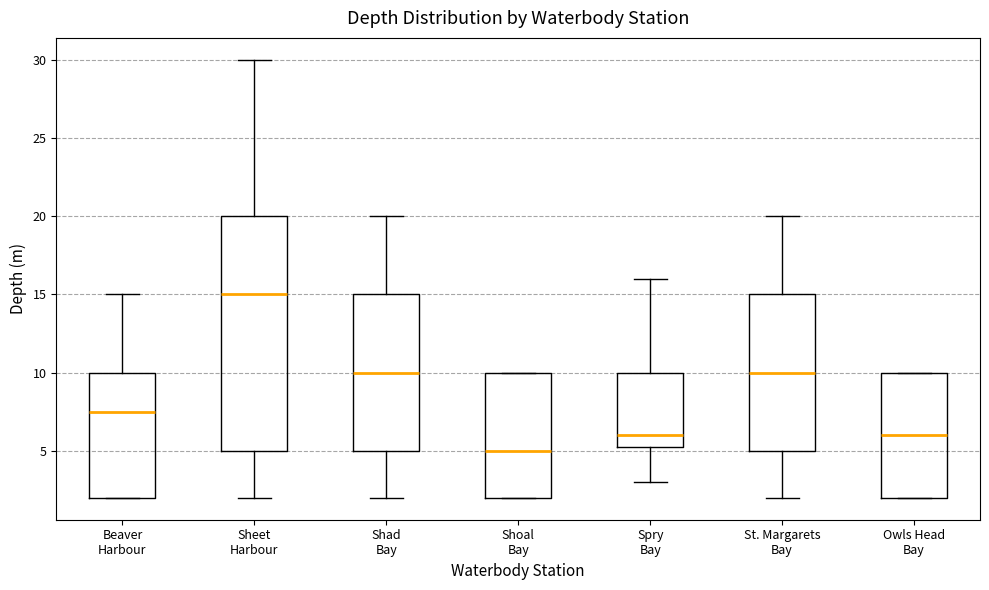

Reading left to right, read every box against the y-axis: the position of its median line, the range the box covers, and the ends of its whiskers. The values are not printed on the chart, so give them approximately, as read against the axis.

Beaver Harbour: median 7.5, box 2.0 to 10.0, whiskers 2.0 to 15.0
Sheet Harbour: median 15.0, box 5.0 to 20.0, whiskers 2.0 to 30.0
Shad Bay: median 10.0, box 5.0 to 15.0, whiskers 2.0 to 20.0
Shoal Bay: median 5.0, box 2.0 to 10.0, whiskers 2.0 to 10.0
Spry Bay: median 6.0, box 5.5 to 10.0, whiskers 3.0 to 16.0
St. Margarets Bay: median 10.0, box 5.0 to 15.0, whiskers 2.0 to 20.0
Owls Head Bay: median 6.0, box 2.0 to 10.0, whiskers 2.0 to 10.0